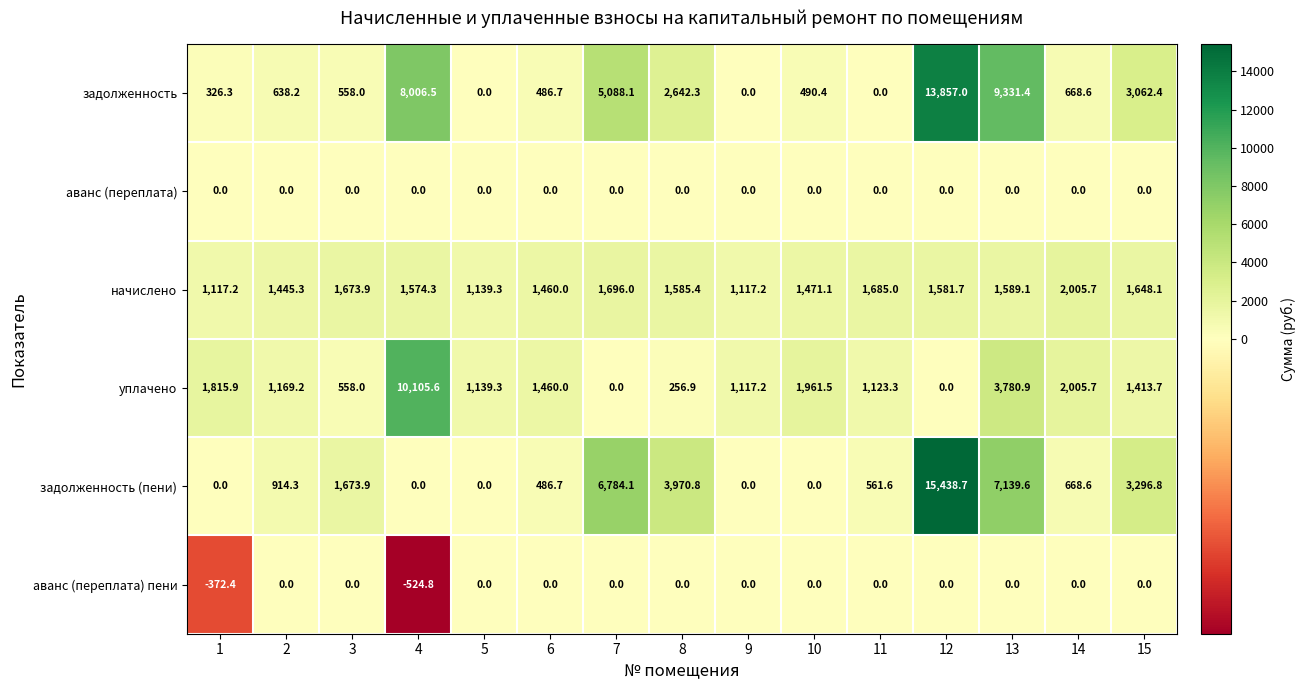

Is it true that начислено equals 628.6 at 3?

False